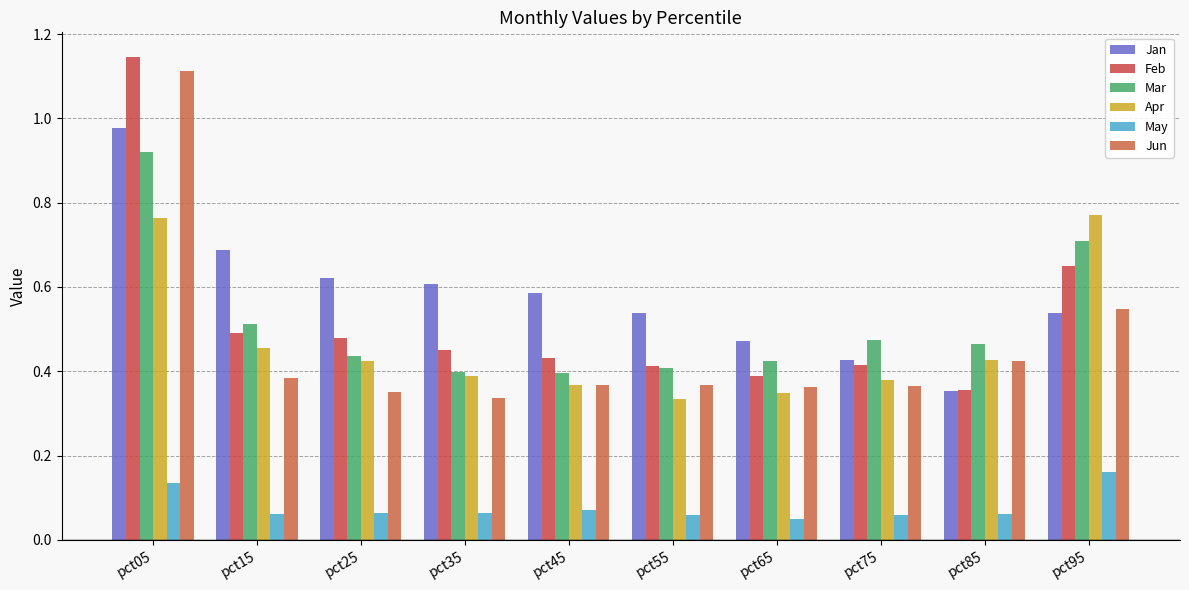

Which series changed the most between pct35 and pct95?

Apr